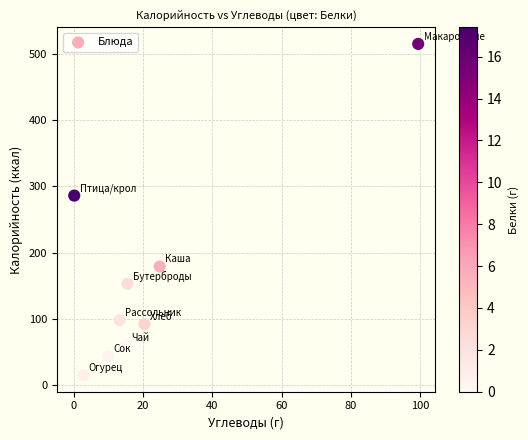

What is the average Y value?

160